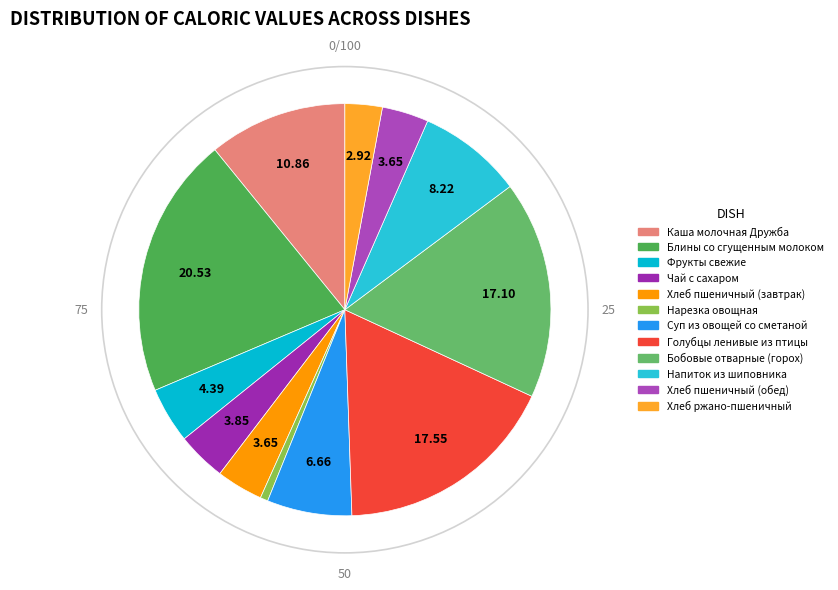

Does any single category account for the majority?

No